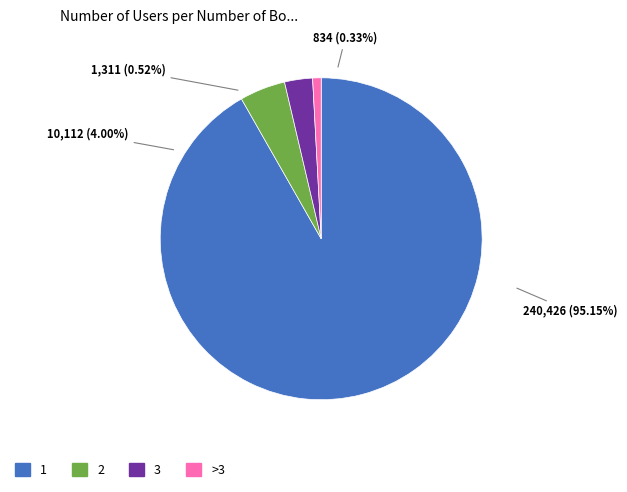

Is it true that 31 is 9% of the pie?

False